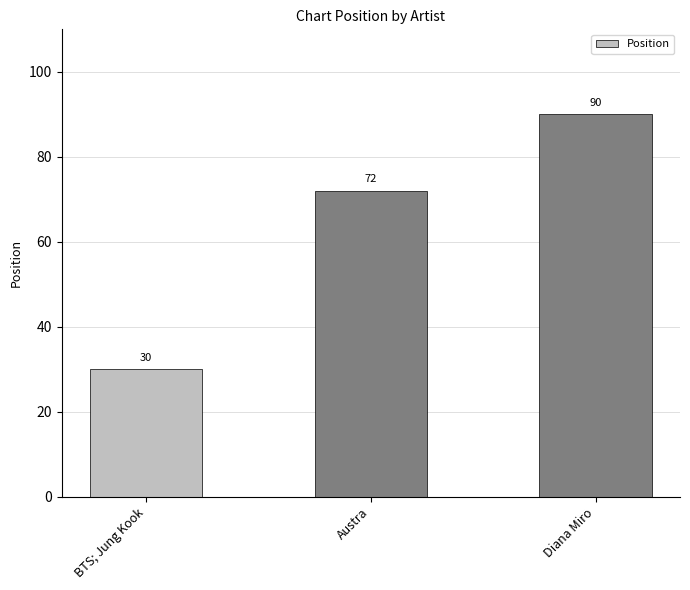

Between Austra and Diana Miro, which is larger?

Diana Miro